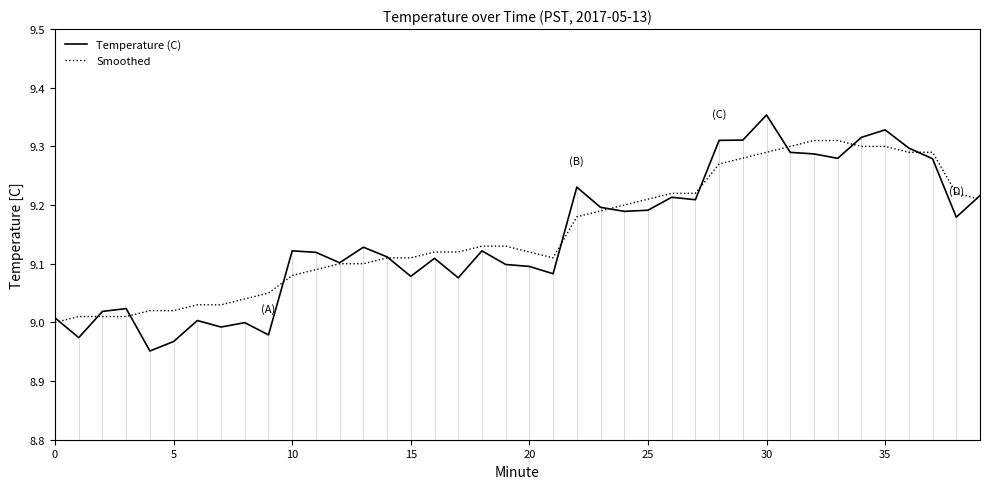

Rank the series by their maximum value, from highest to lowest.

Temperature (C), Smoothed